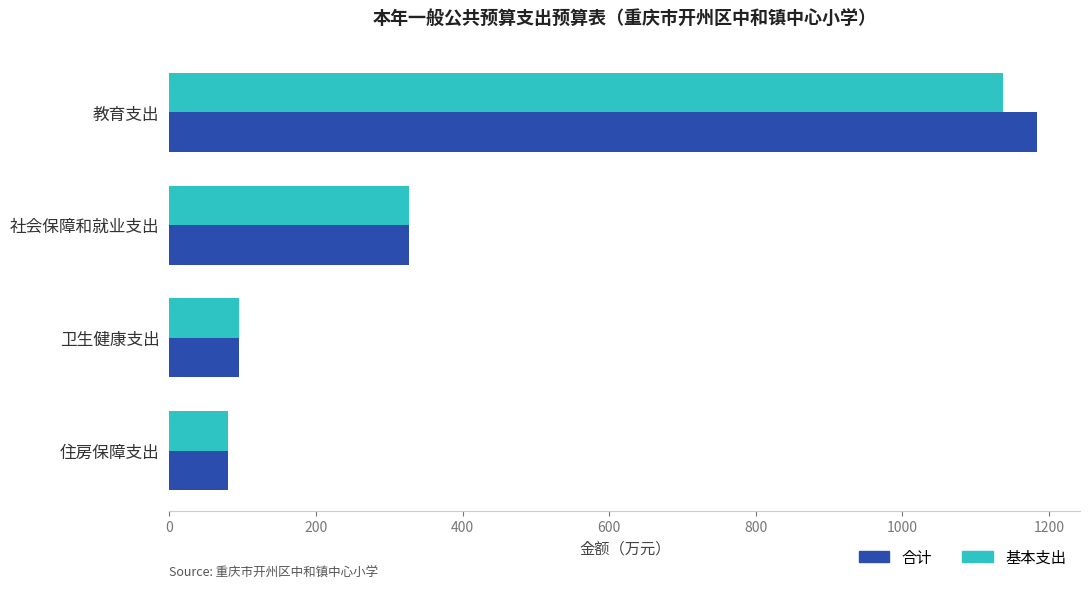

What is the approximate value of 基本支出 at 社会保障和就业支出?

326.4